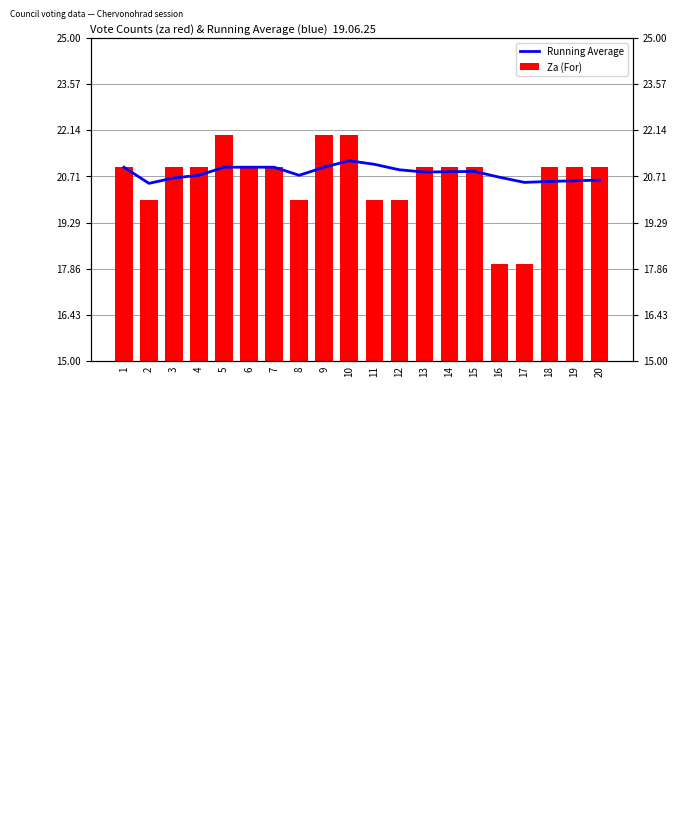

Rank the series by their maximum value, from highest to lowest.

Za (For), Running Average